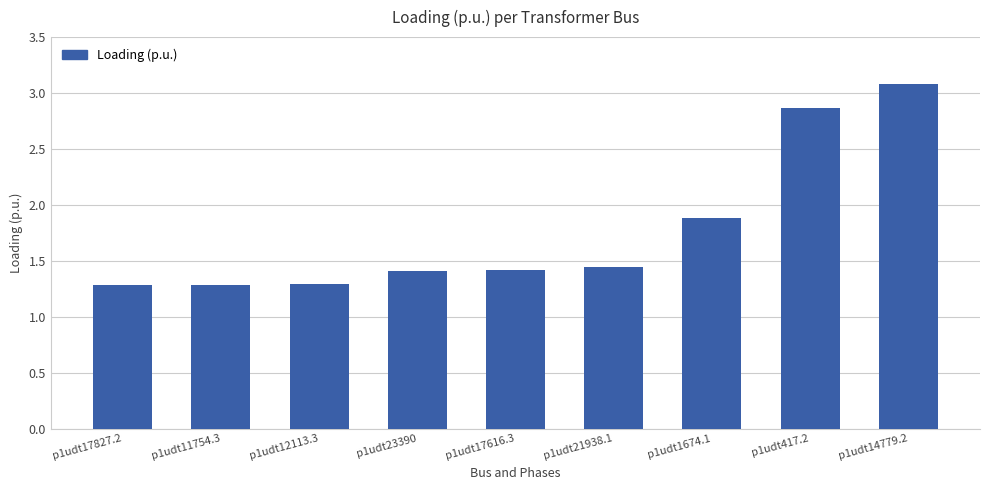

What is the ratio of the value at p1udt17827.2 to the value at p1udt21938.1?

0.9